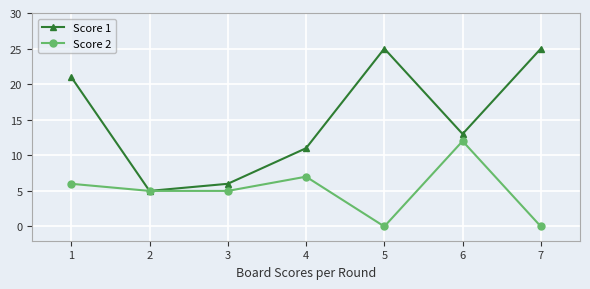

What is the sum of the Score 2 values at 5 and 3?

5